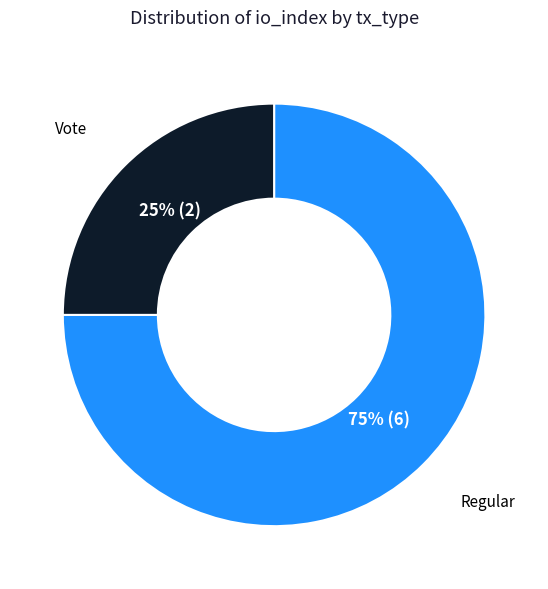

What percentage is the Regular slice, to the nearest percent?

75%